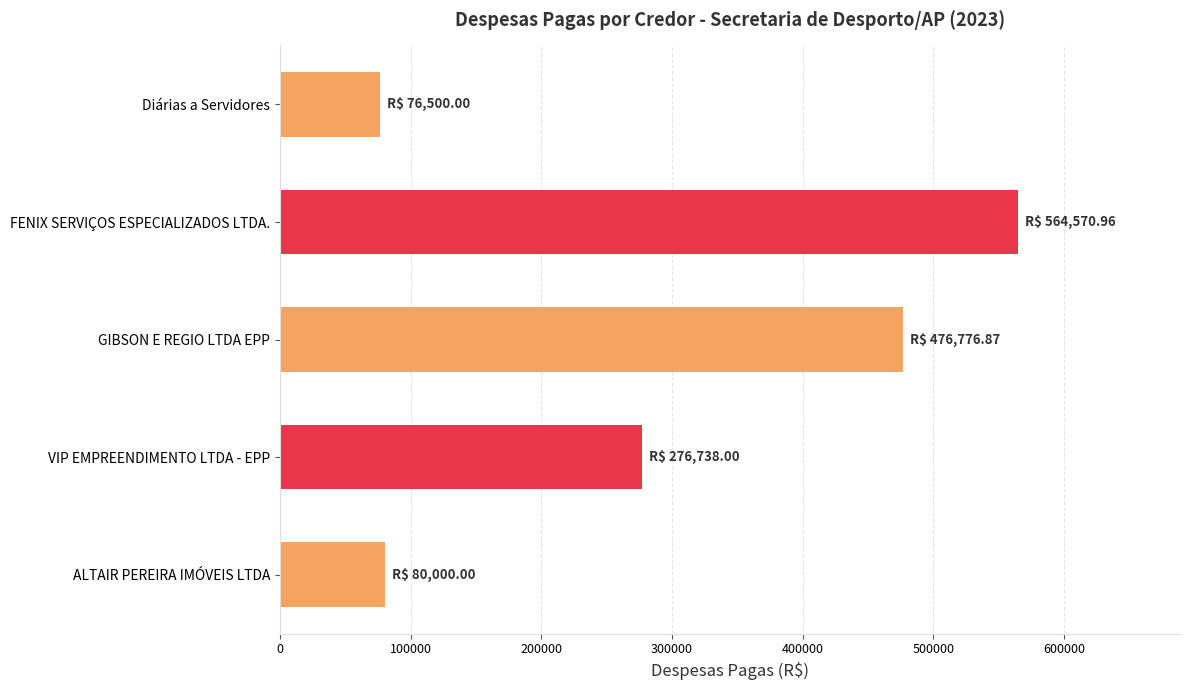

What is the sum of the values at GIBSON E REGIO LTDA EPP and VIP EMPREENDIMENTO LTDA - EPP?

753514.9